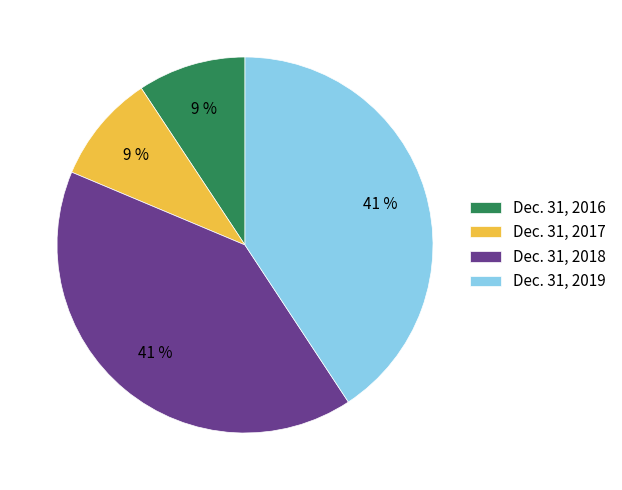

Approximately how many times larger is the value at Dec. 31, 2017 compared to Dec. 31, 2016?

1.0